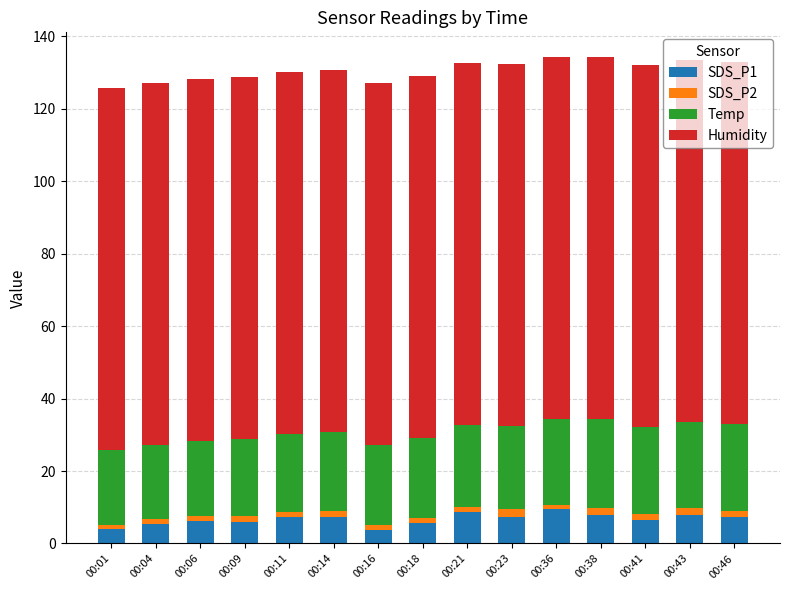

What are all the series names shown in the legend?

SDS_P1, SDS_P2, Temp, Humidity